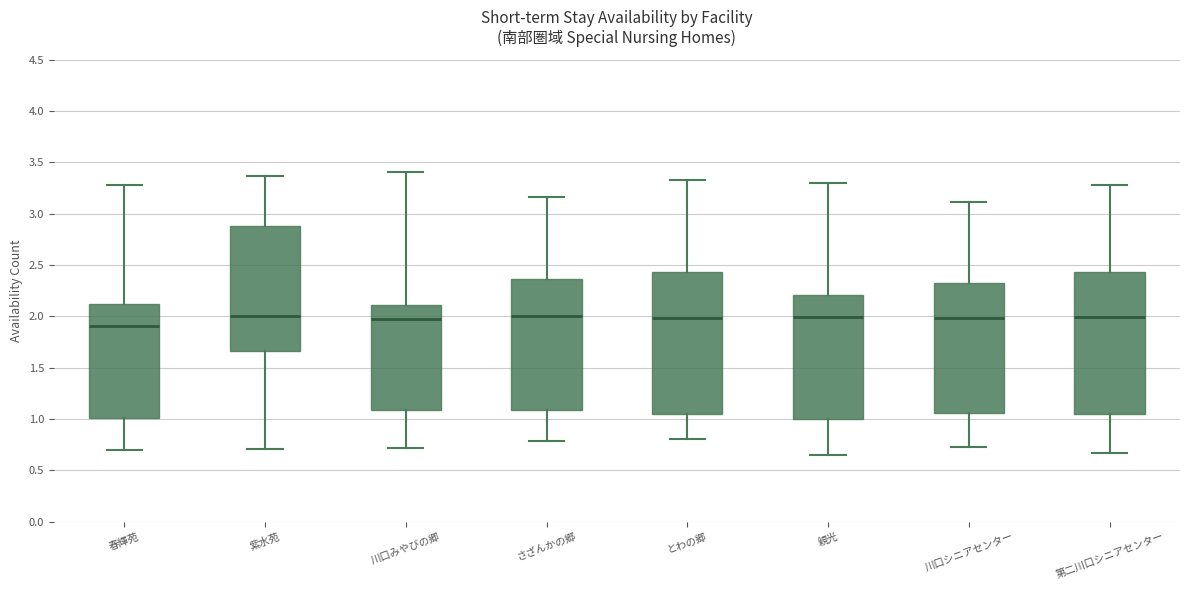

Where is the lower edge of the box for 第二川口シニアセンター on the y-axis? The values are not printed on the chart, so give them approximately, as read against the axis.

1.05